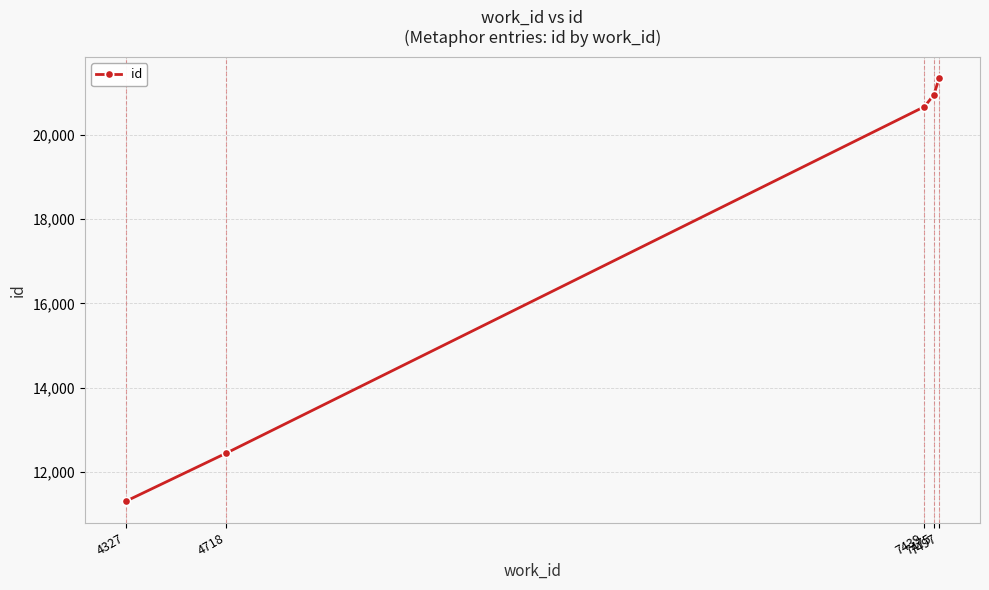

List the labels in order of value, smallest first.

4327, 4718, 7439, 7475, 7497